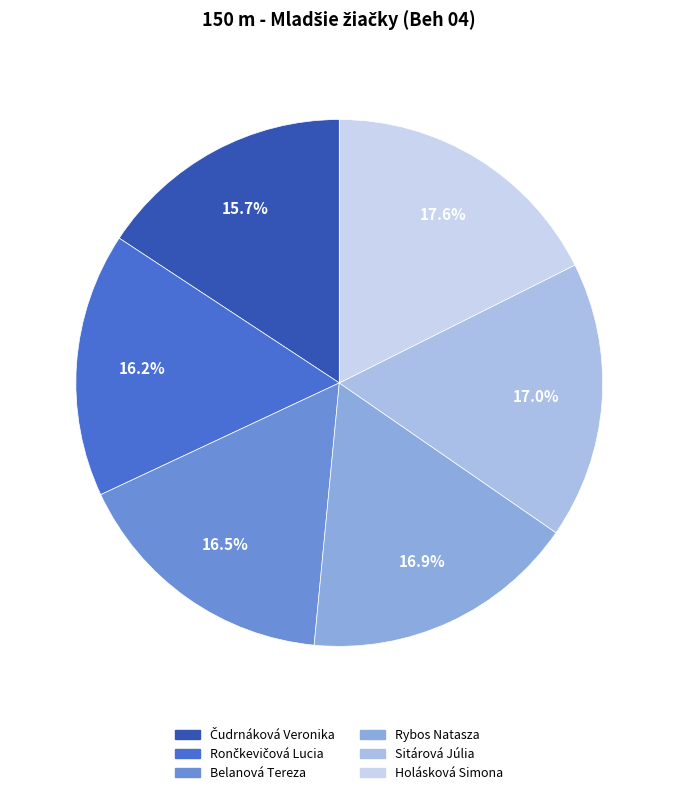

What is the total percentage of Holásková Simona and Sitárová Júlia?

34.6%